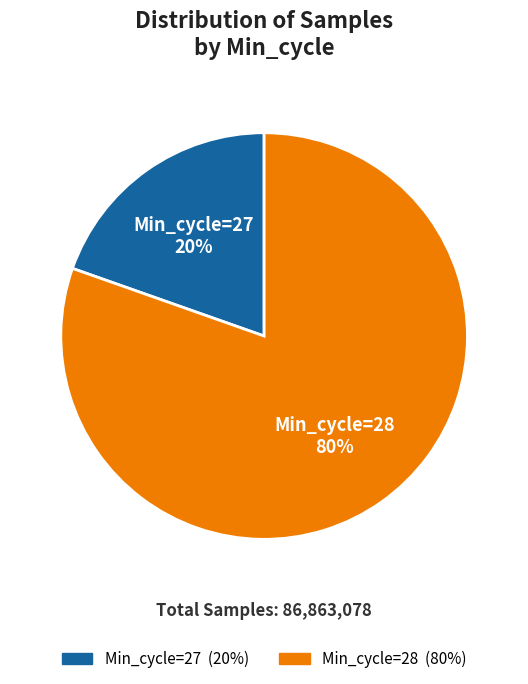

Does Min_cycle=28 represent more than half of the total?

Yes